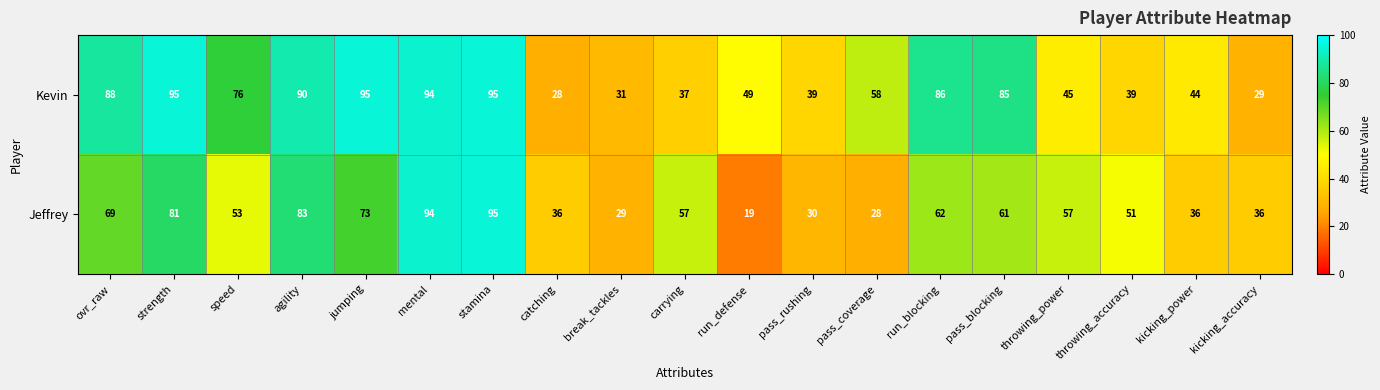

List the series in order of their overall mean, lowest first.

Jeffrey, Kevin